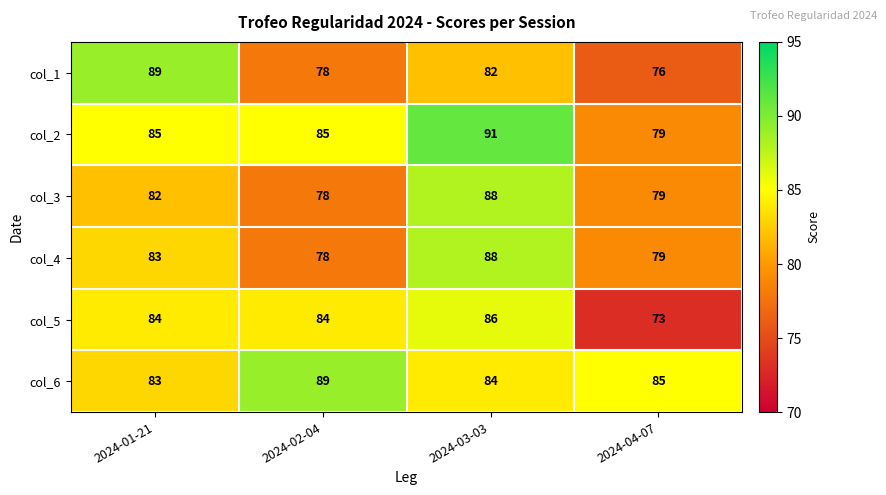

What is the difference between the highest and lowest values at 2024-04-07?

12